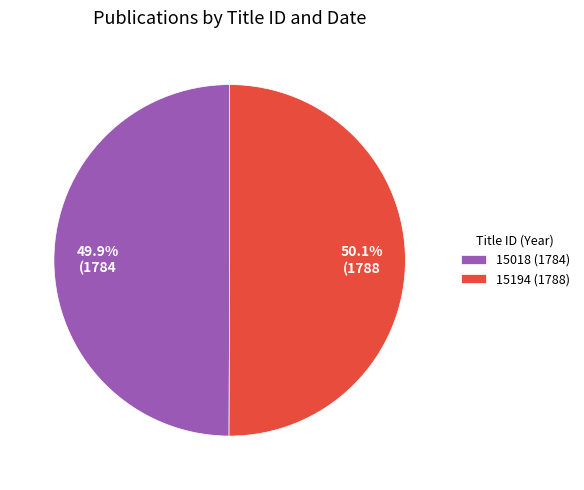

Does any single category account for the majority?

Yes